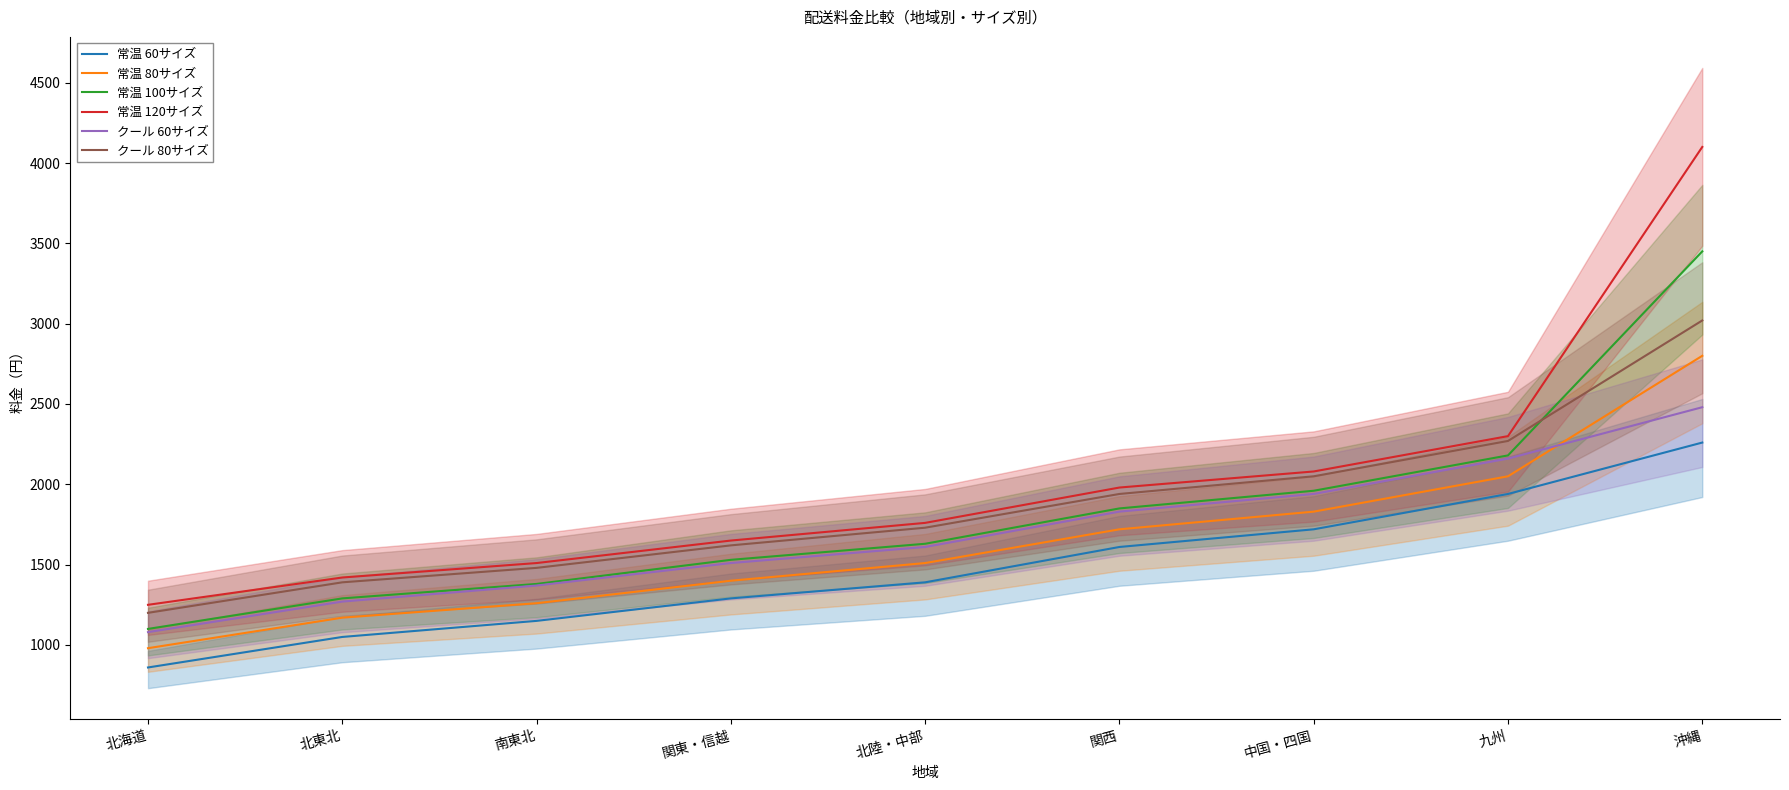

Between 関東・信越 and 関西, which series saw the biggest shift?

常温 120サイズ